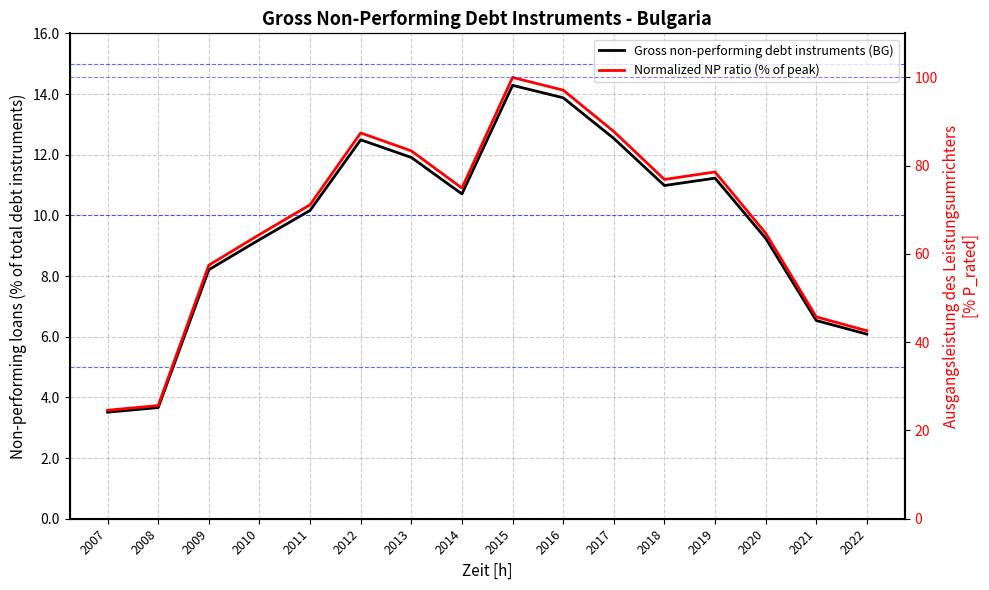

At which category does Normalized NP ratio (% of peak) reach its first local valley?

2014